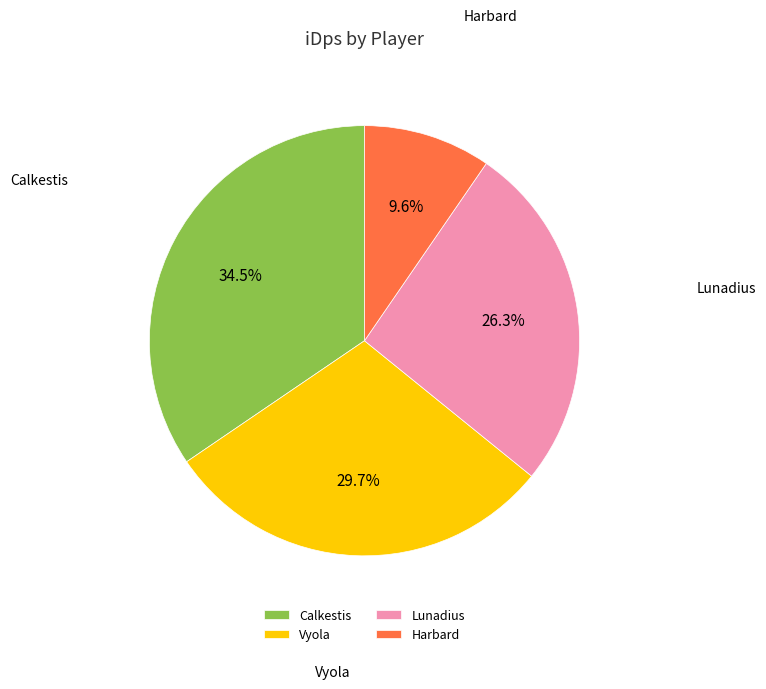

To the nearest percent, what percentage of the pie is Vyola?

30%